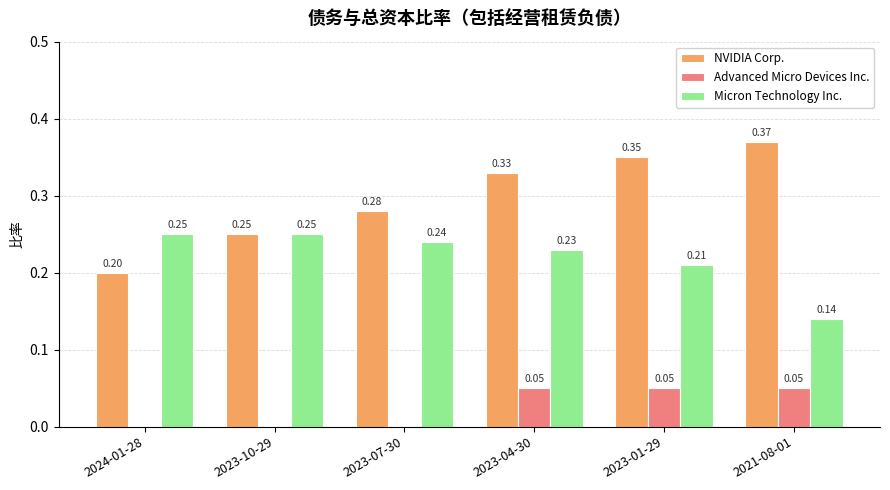

Is the value of Micron Technology Inc. at 2024-01-28 greater than the value of Advanced Micro Devices Inc. at 2021-08-01?

Yes